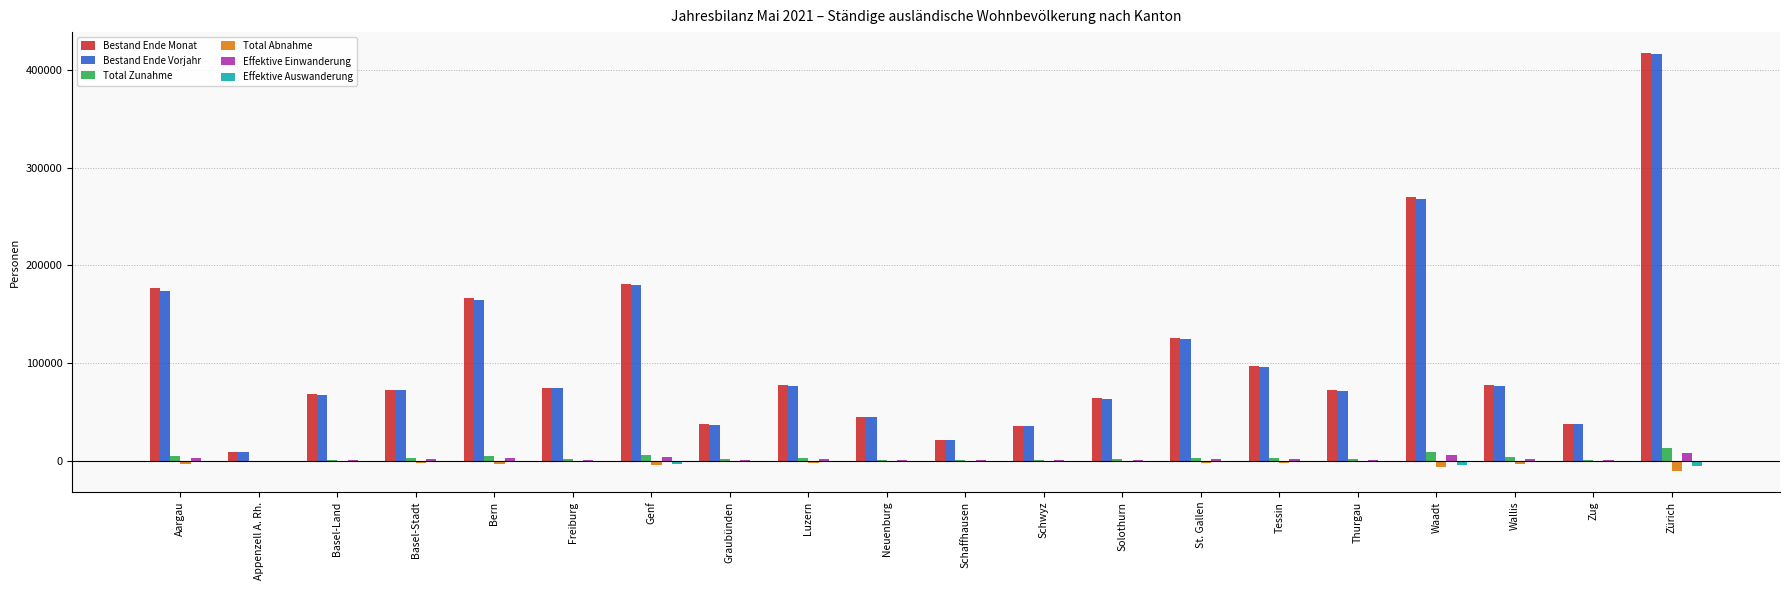

What is the sum of all Bestand Ende Vorjahr values?

2113289